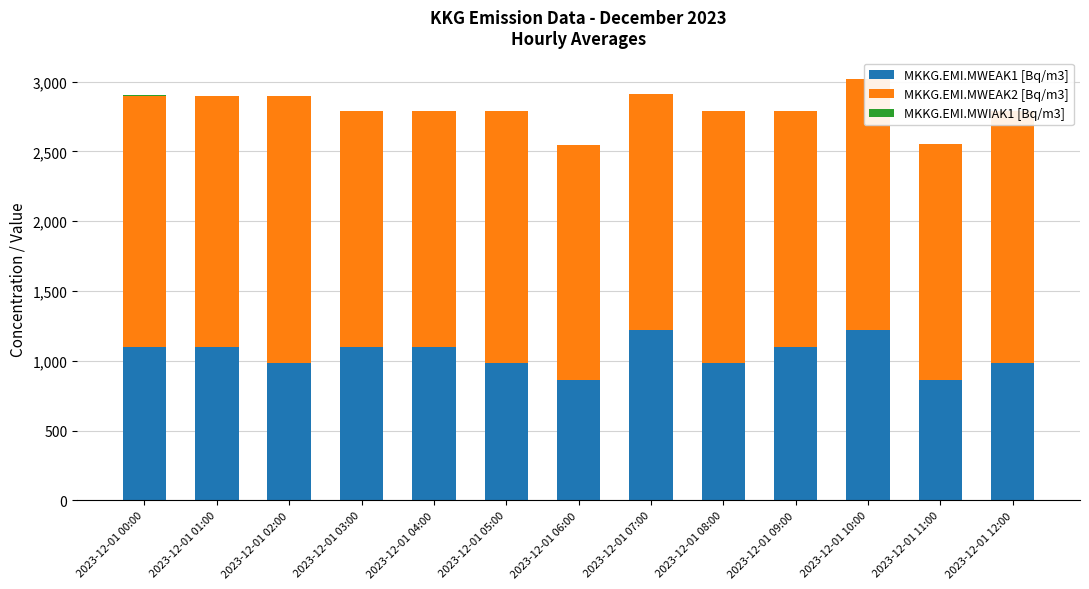

Count the number of categories in the chart.

13